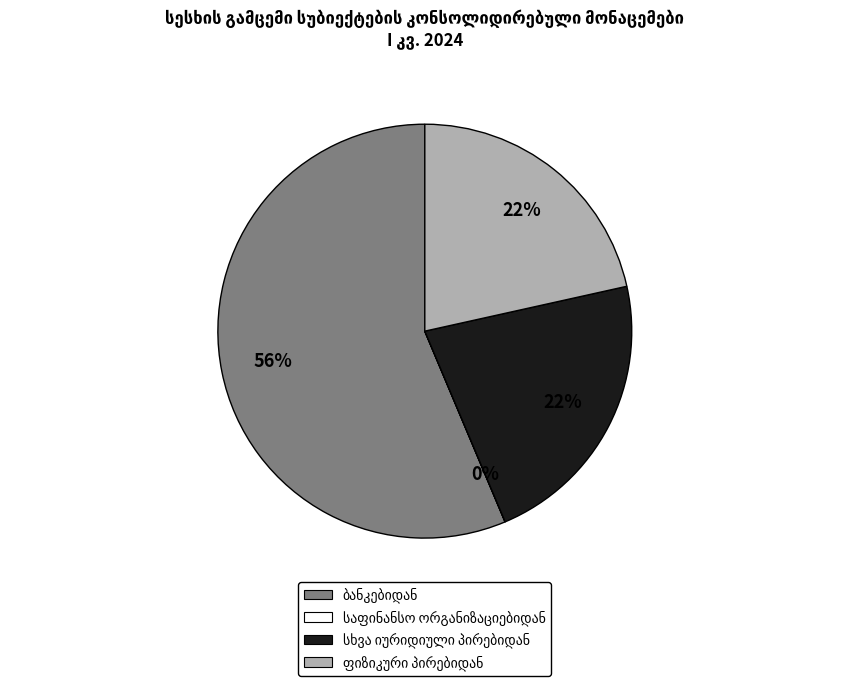

Is there a majority slice in this chart?

Yes